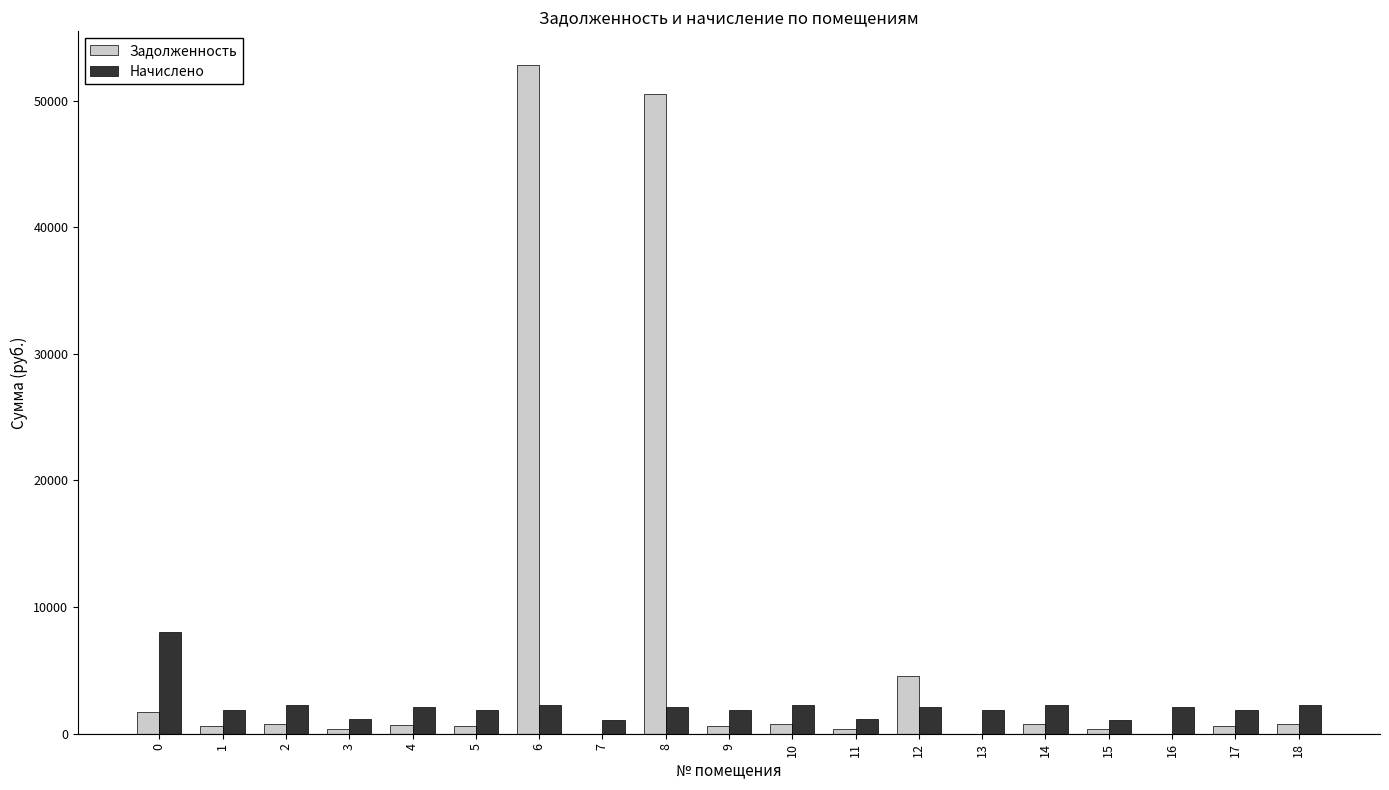

How many groups of bars are there?

19